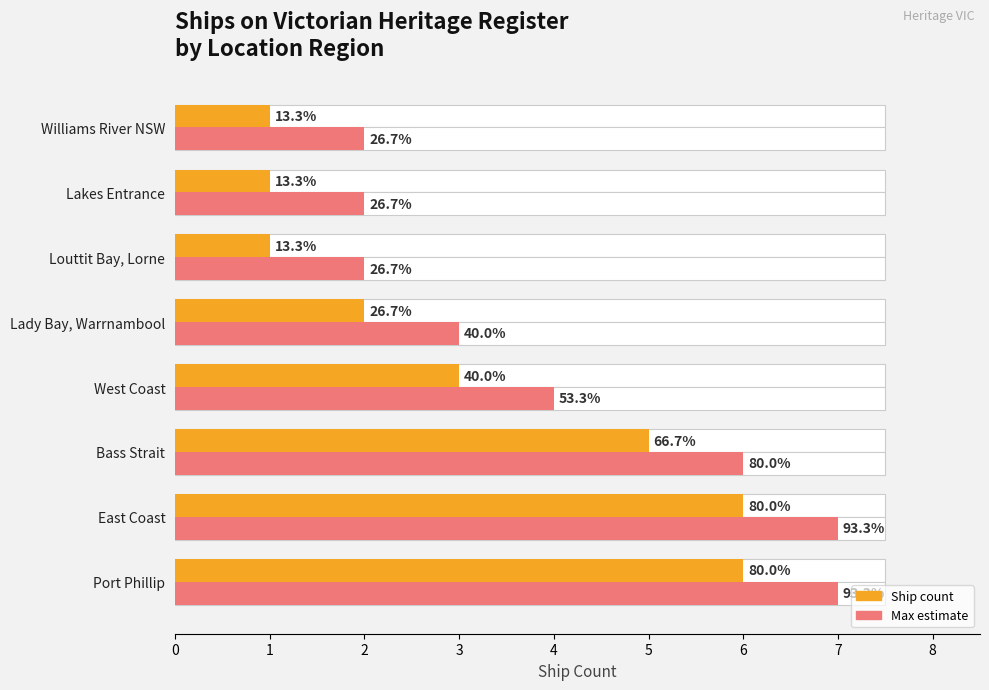

What is the average value of the Count (max estimate) series?

4